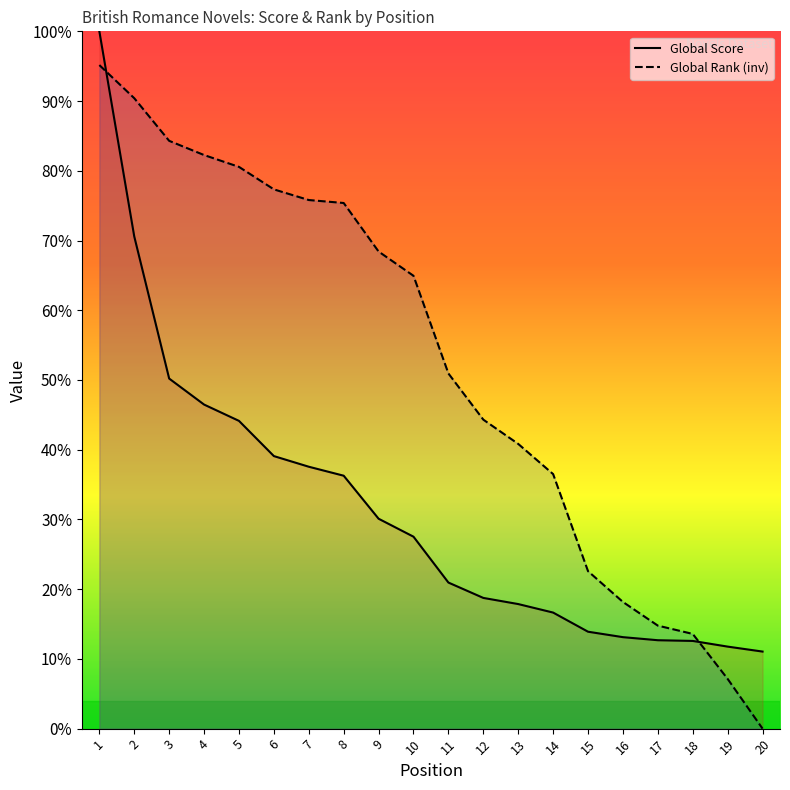

At which label does Global Score (line) first exceed 27?

1